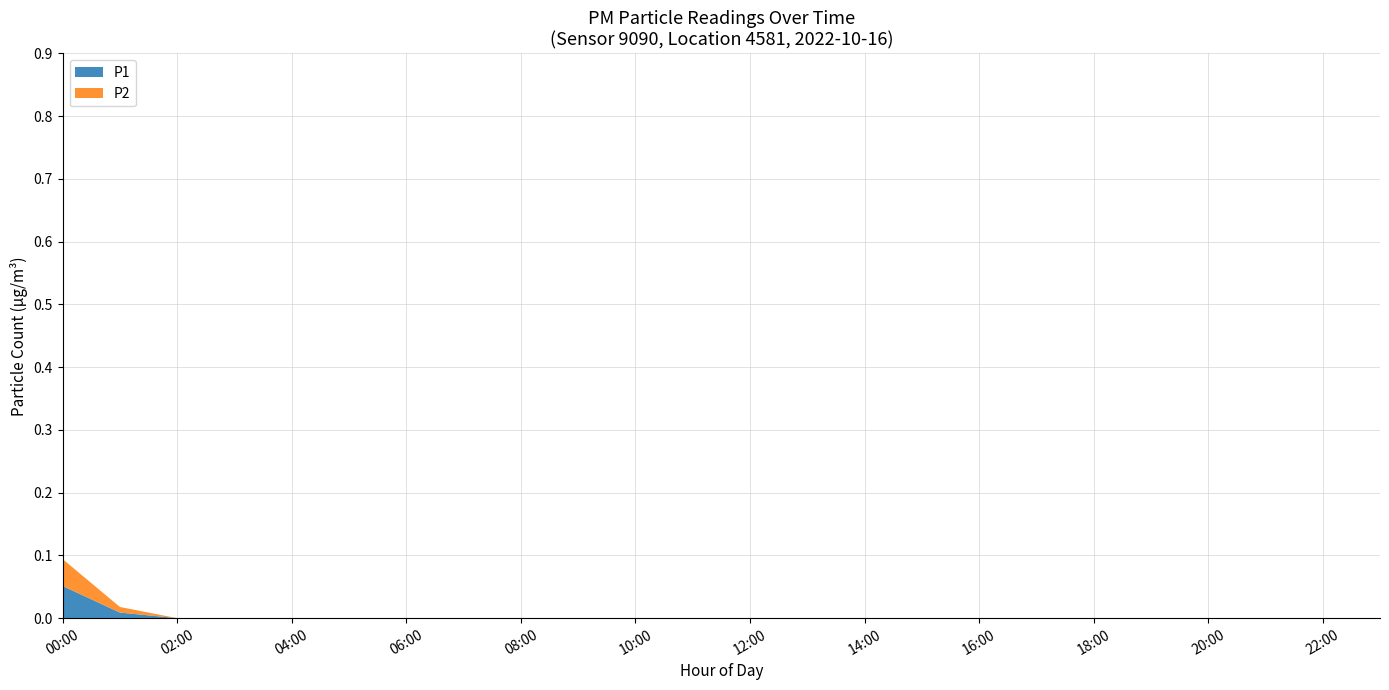

The P1 series shows 0.0 at 22:00. True or false?

True